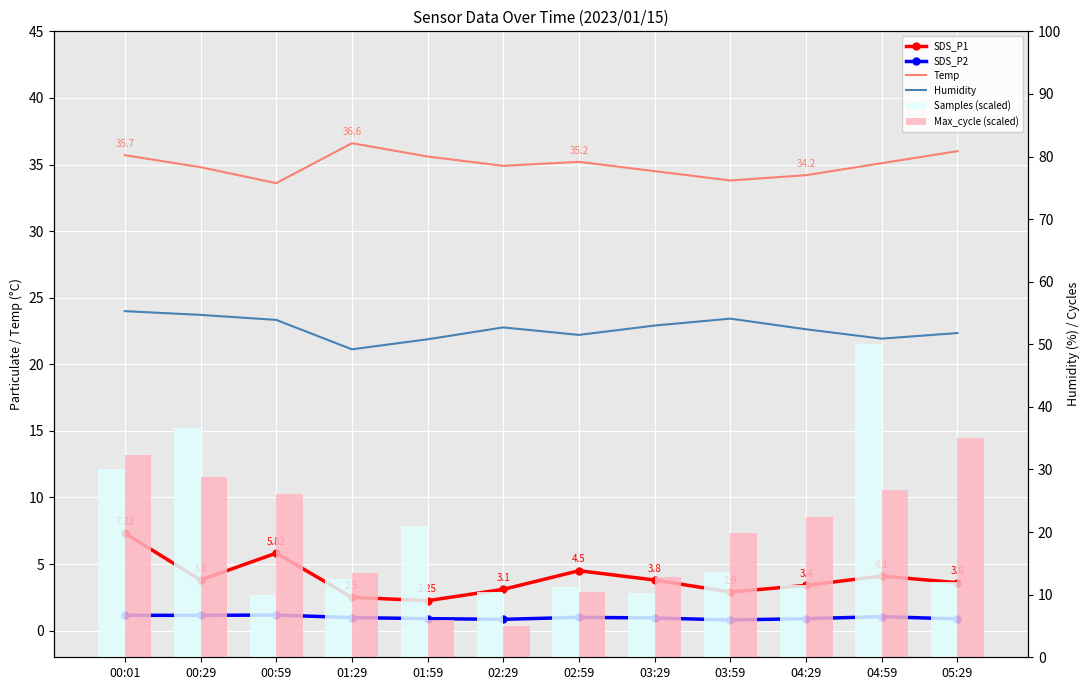

Reading left to right, list all the values displayed in this chart.

SDS_P1: 7.3	3.8	5.8	2.5	2.2	3.1	4.5	3.8	2.9	3.4	4.1	3.6
SDS_P2: 1.1	1.1	1.2	1.0	0.9	0.8	1.0	0.9	0.8	0.9	1.1	0.9
Temp: 35.7	34.8	33.6	36.6	35.6	34.9	35.2	34.5	33.8	34.2	35.1	36.0
Humidity: 55.3	54.7	53.9	49.2	50.8	52.7	51.5	53.0	54.1	52.4	50.9	51.8
Samples (scaled): 30.1	36.7	10.0	12.5	20.9	10.5	11.2	10.3	13.7	11.5	50.0	12.0
Max_cycle (scaled): 32.3	28.8	26.1	13.5	5.9	5.0	10.4	12.8	19.8	22.4	26.6	35.0